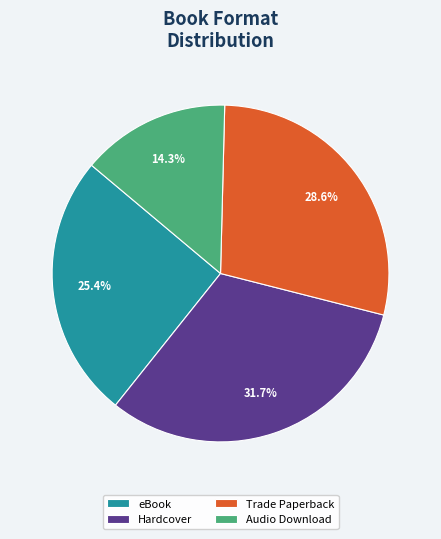

Is there any slice that represents more than half of the pie?

No